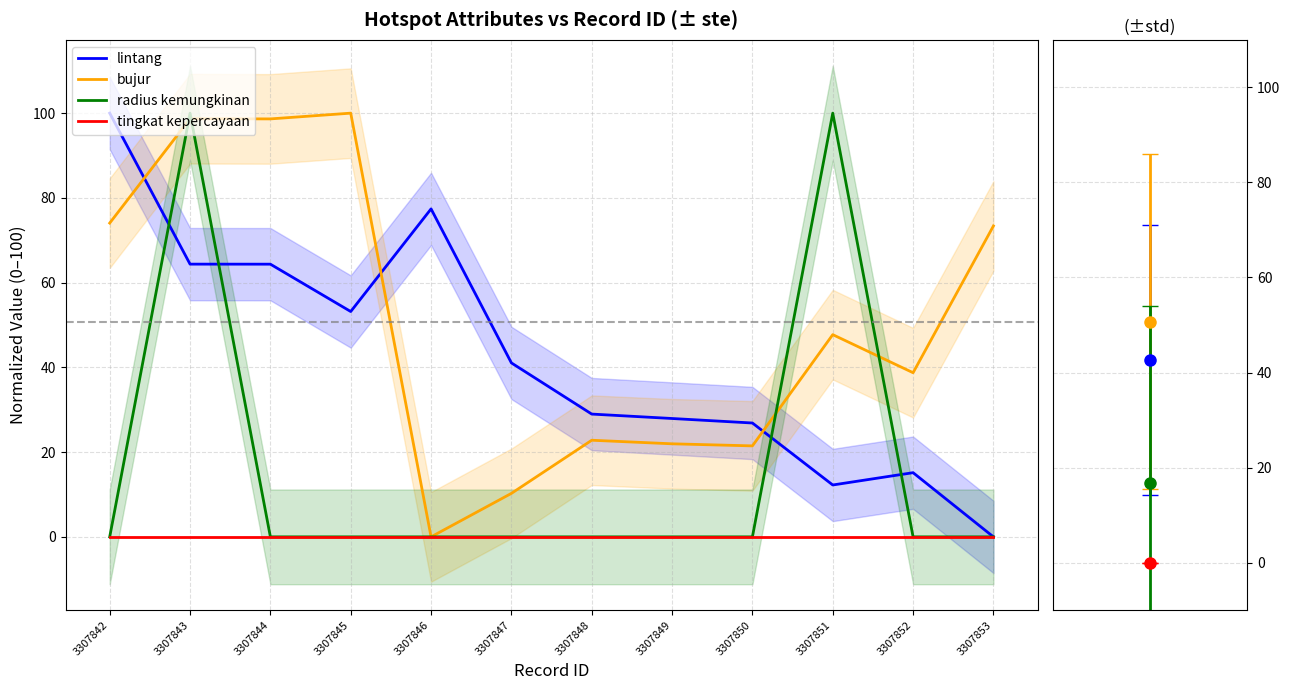

How many values in the radius kemungkinan series exceed 0?

2